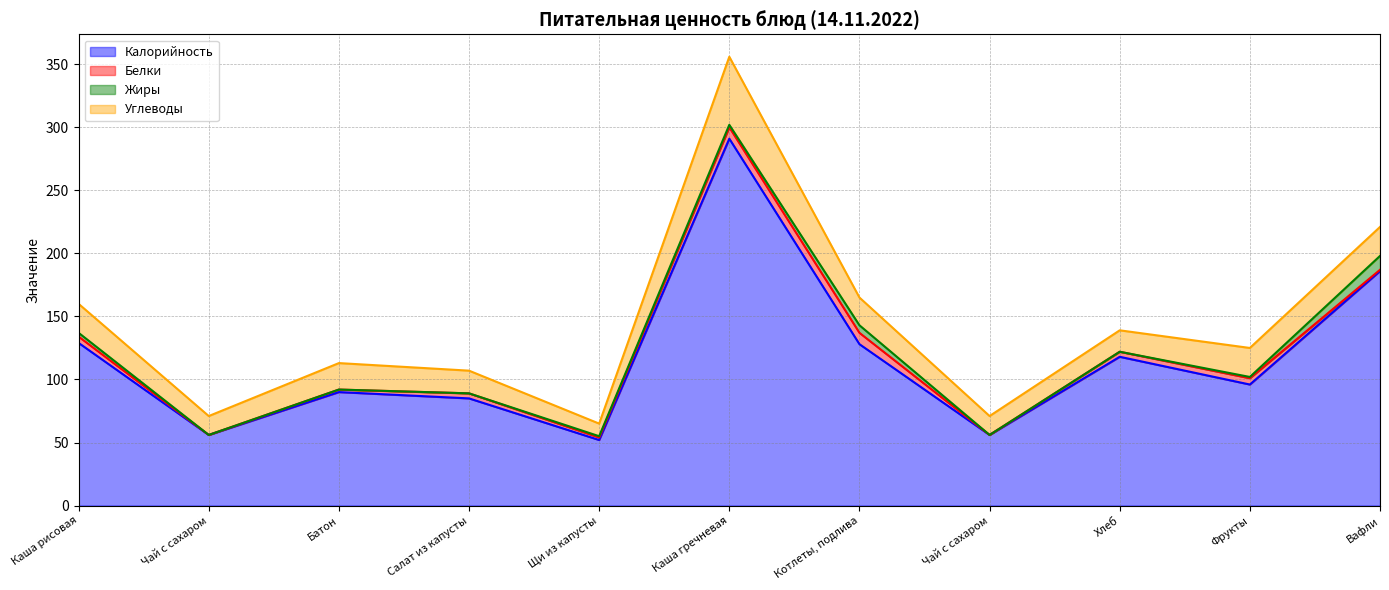

Reading right to left, extract all data points from this chart.

Калорийность: Вафли=186	Фрукты=96	Хлеб=118	Чай с сахаром=56	Котлеты, подлива=128	Каша гречневая=291	Щи из капусты=52	Салат из капусты=85	Батон=90	Чай с сахаром=56	Каша рисовая=129
Белки: Вафли=1	Фрукты=5	Хлеб=4	Чай с сахаром=0	Котлеты, подлива=9	Каша гречневая=9	Щи из капусты=2	Салат из капусты=4	Батон=2	Чай с сахаром=0	Каша рисовая=5
Жиры: Вафли=11	Фрукты=1	Хлеб=0	Чай с сахаром=0	Котлеты, подлива=6	Каша гречневая=2	Щи из капусты=1	Салат из капусты=0	Батон=0	Чай с сахаром=0	Каша рисовая=3
Углеводы: Вафли=23	Фрукты=23	Хлеб=17	Чай с сахаром=15	Котлеты, подлива=22	Каша гречневая=54	Щи из капусты=10	Салат из капусты=18	Батон=21	Чай с сахаром=15	Каша рисовая=23